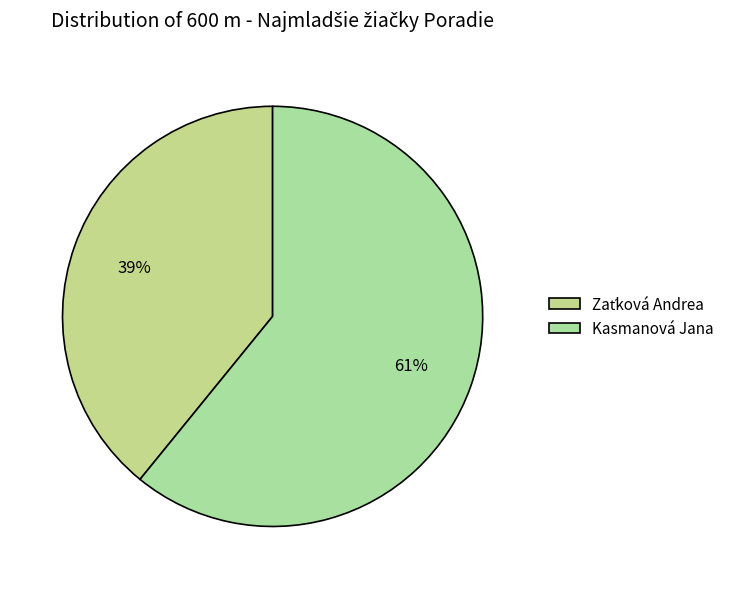

To the nearest percent, what portion does Zaťková Andrea represent?

39%